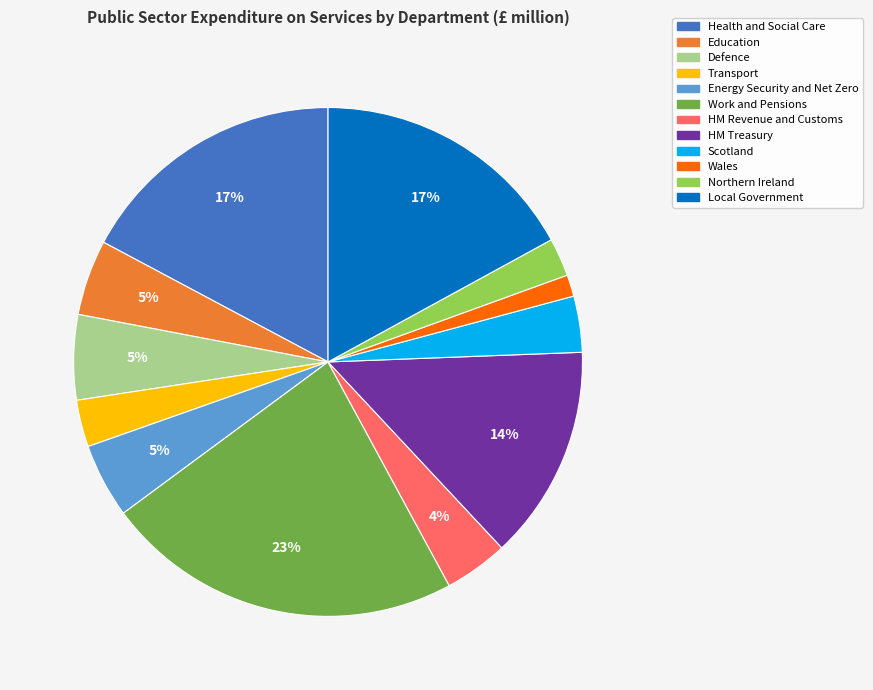

How many slices are in this pie chart?

12